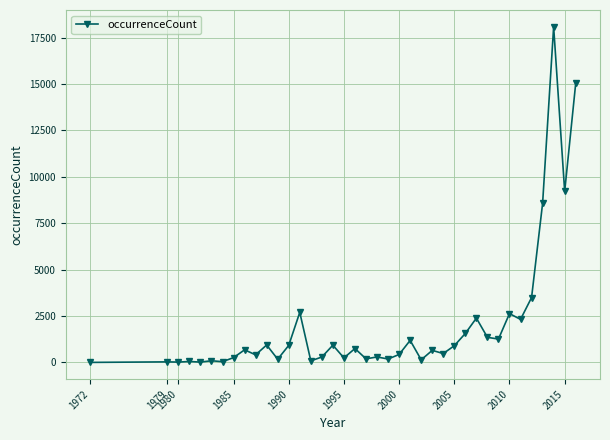

True or false: the data has more than 2 interior local peaks.

True